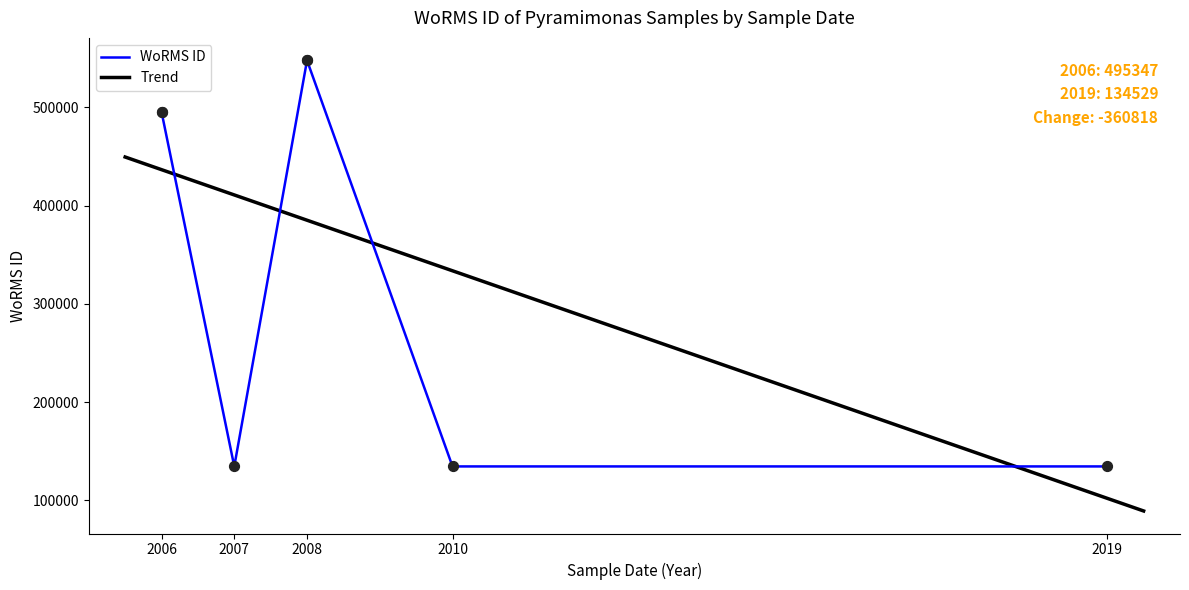

Between 2019-07-28 and 2007-05-12, which is larger?

2019-07-28